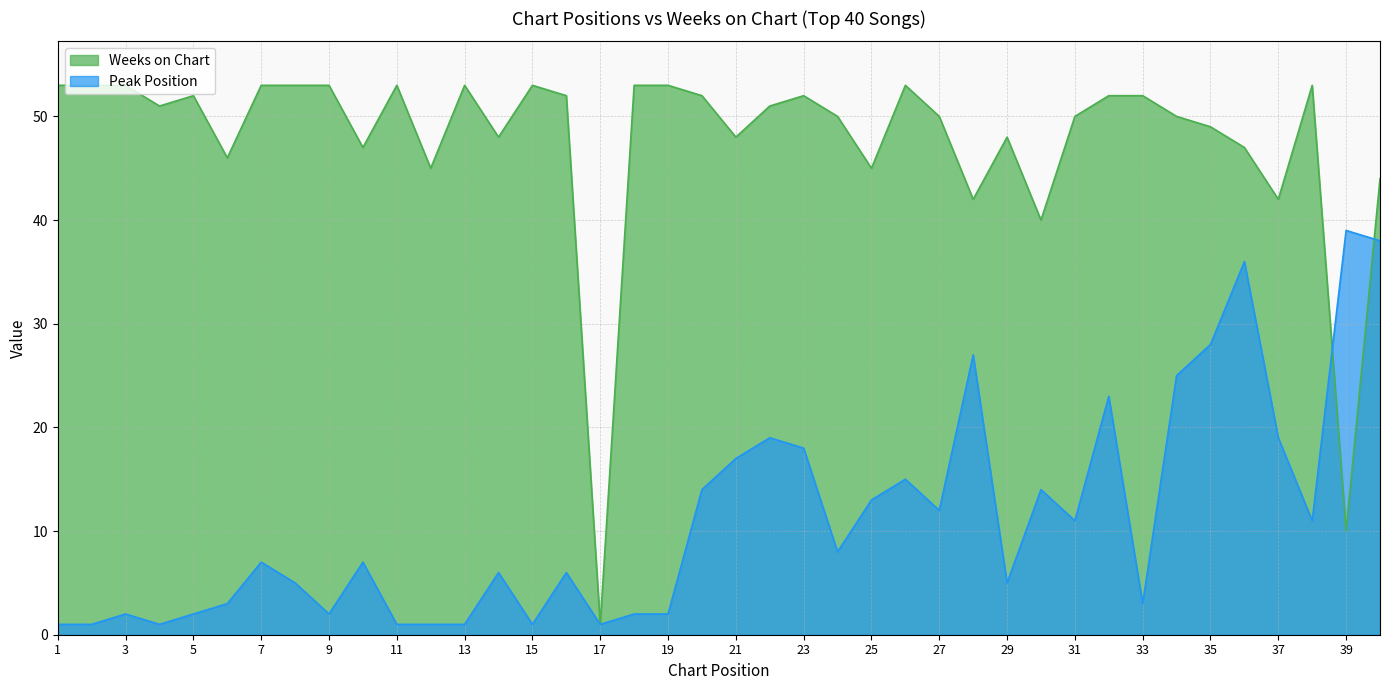

Reading right to left, what are all the values shown in this chart?

Peak Position: 38	39	11	19	36	28	25	3	23	11	14	5	27	12	15	13	8	18	19	17	14	2	2	1	6	1	6	1	1	1	7	2	5	7	3	2	1	2	1	1
Weeks on Chart: 44	10	53	42	47	49	50	52	52	50	40	48	42	50	53	45	50	52	51	48	52	53	53	1	52	53	48	53	45	53	47	53	53	53	46	52	51	53	53	53